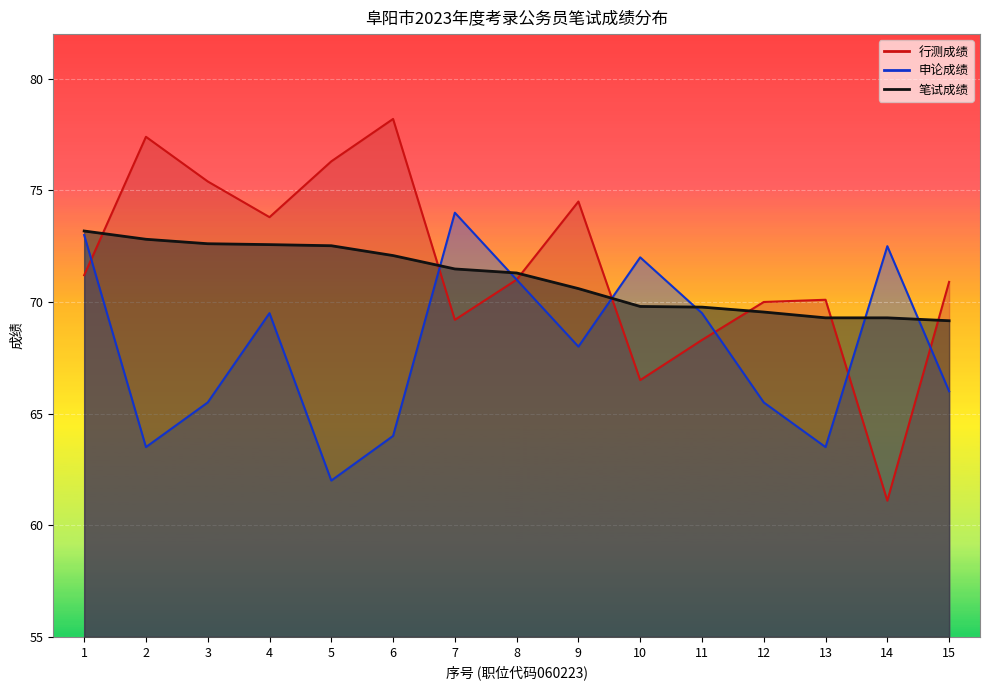

What is the maximum value shown in the chart?

78.2